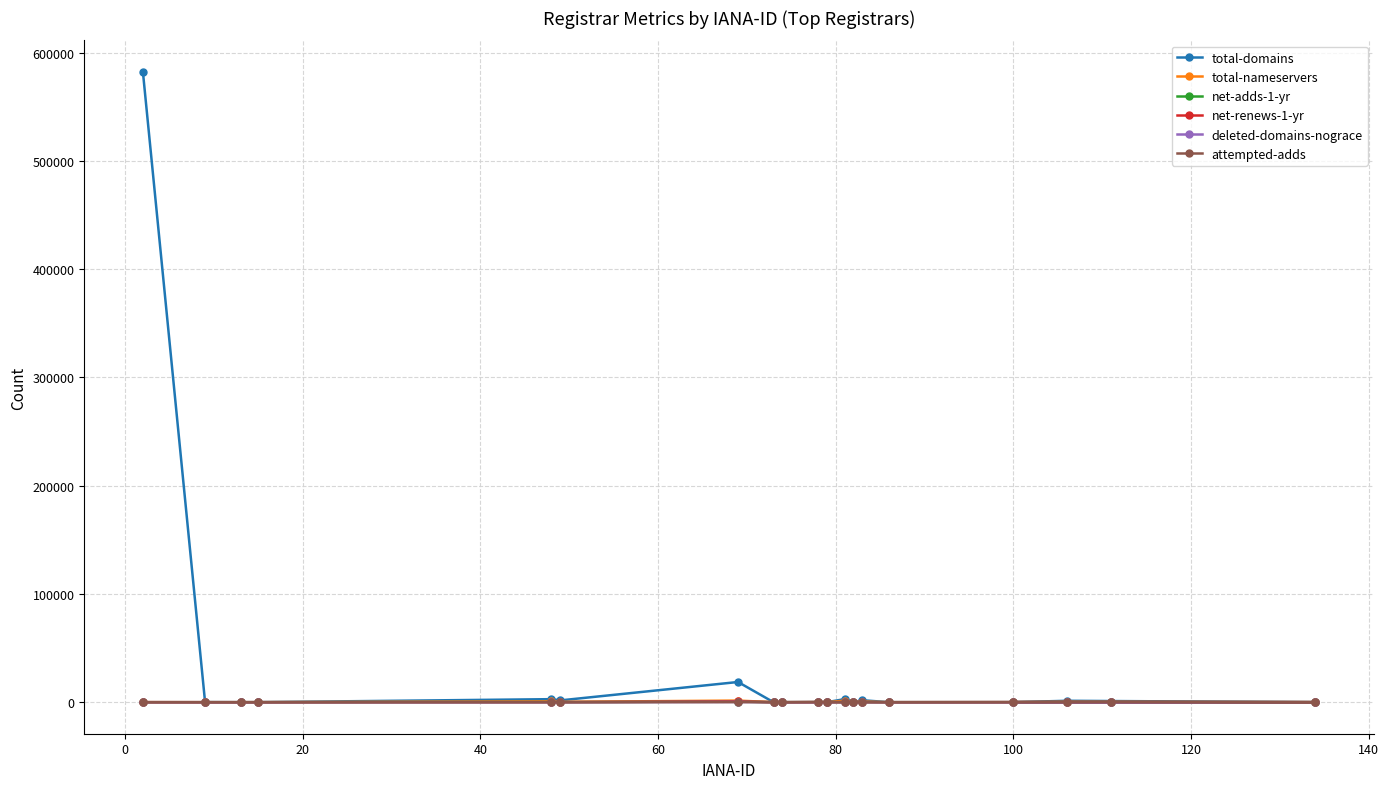

What is the difference between the maximum and minimum values in the total-nameservers series?

1502